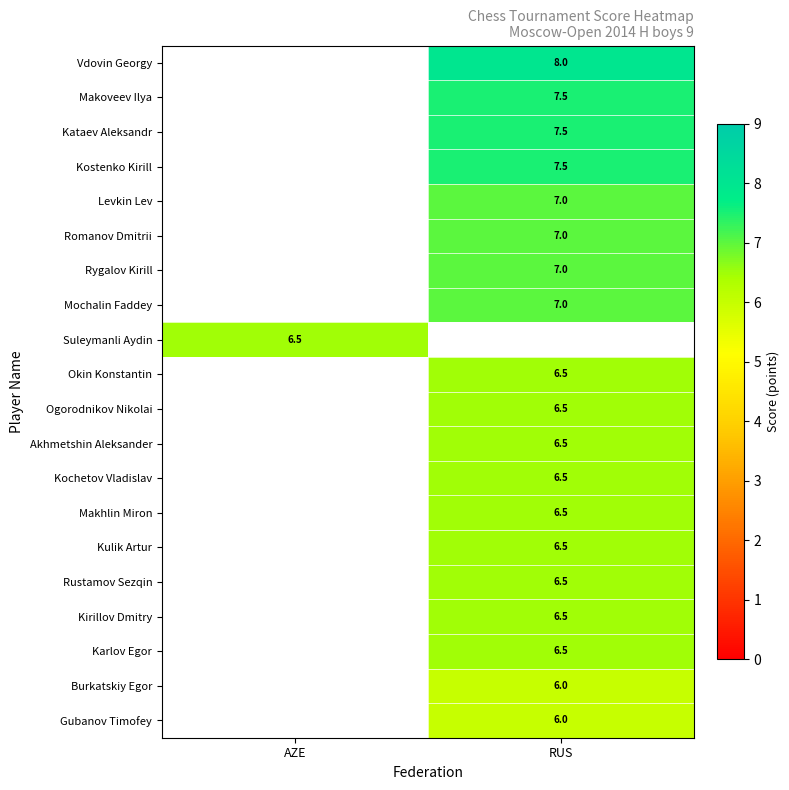

True or false: Burkatskiy Egor has a value of 10.1 at RUS.

False